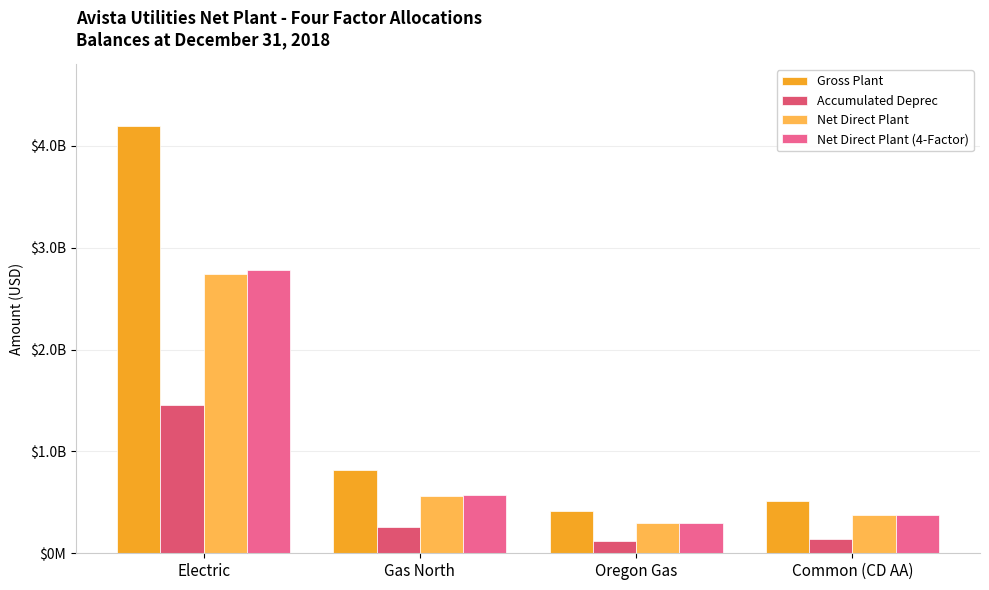

Which series has the largest total across all categories?

Gross Plant